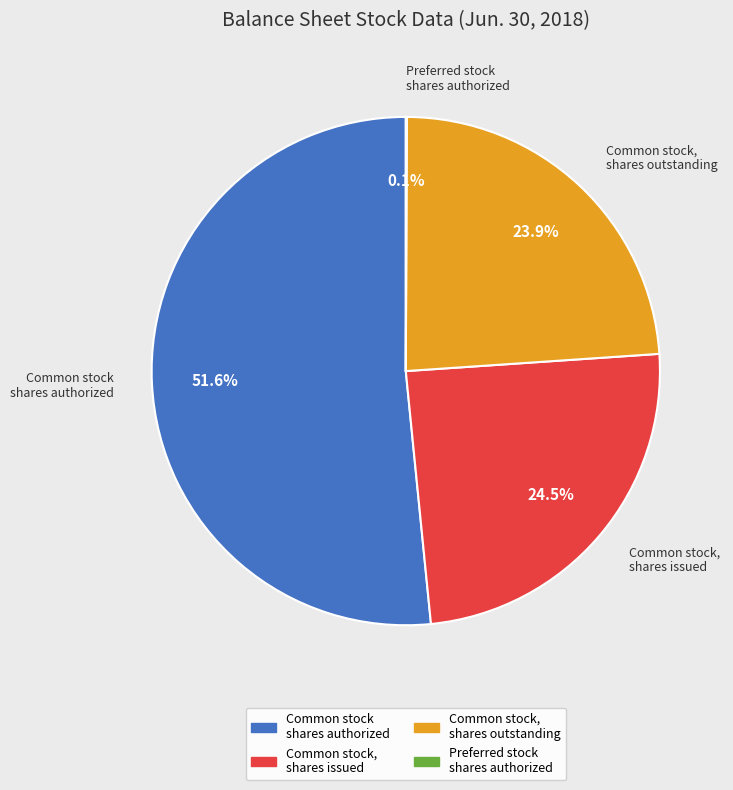

Does any single category account for the majority?

Yes